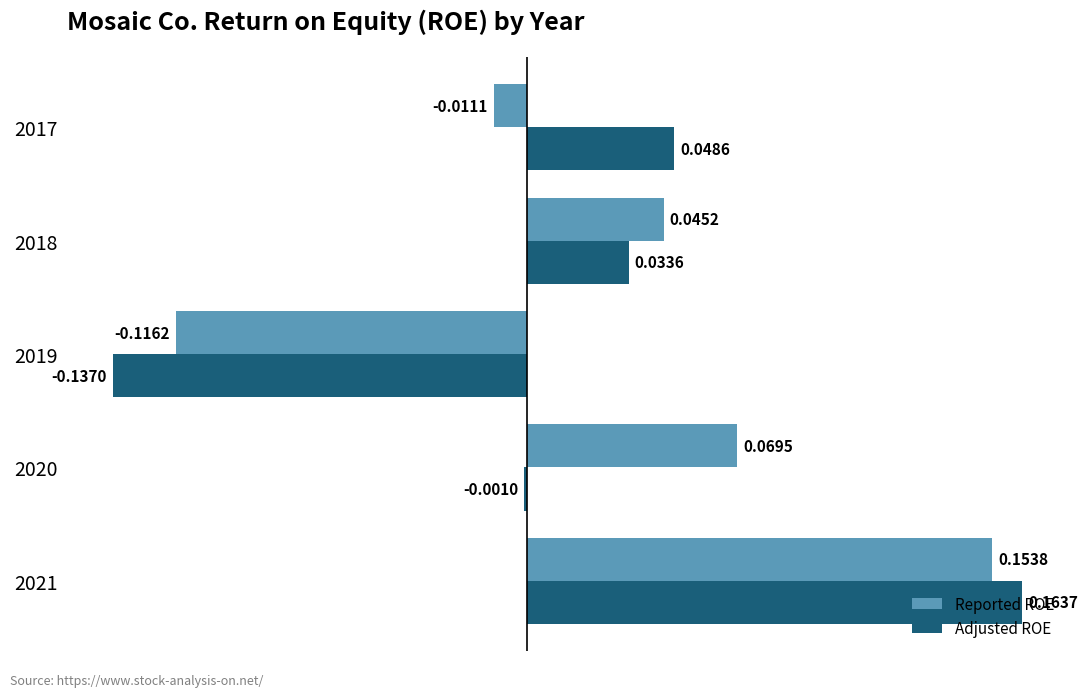

How many values in the Reported ROE series are below 0?

2